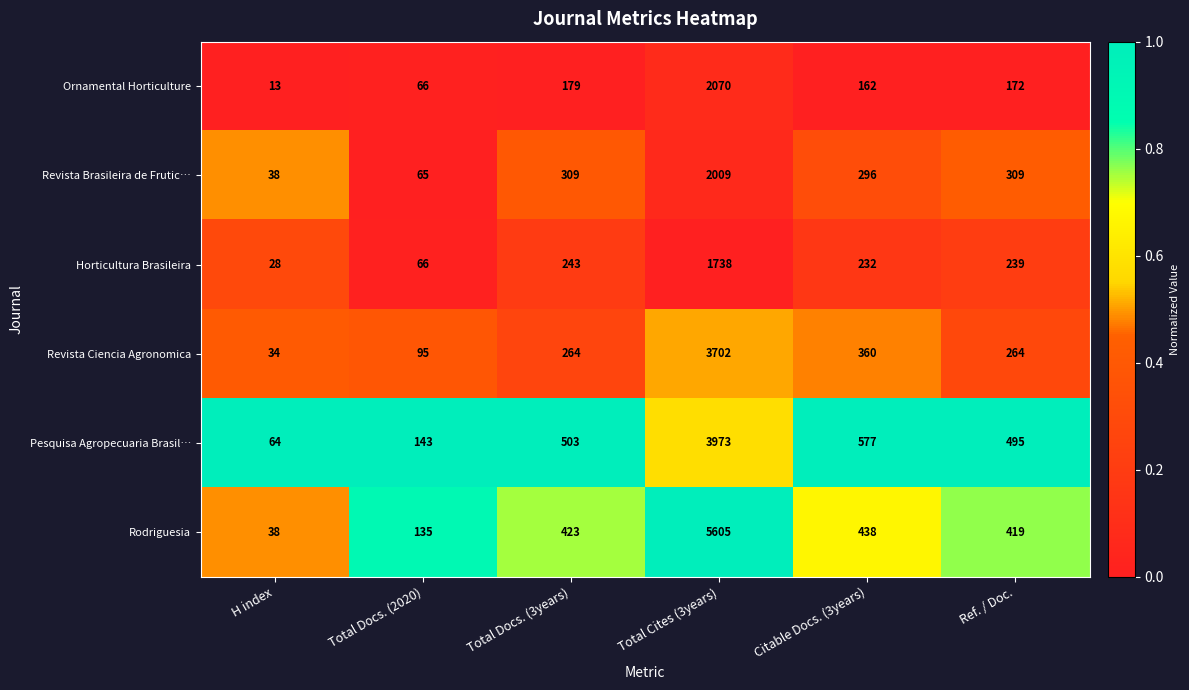

At which category is the sum across all series the highest?

Total Cites (3years)